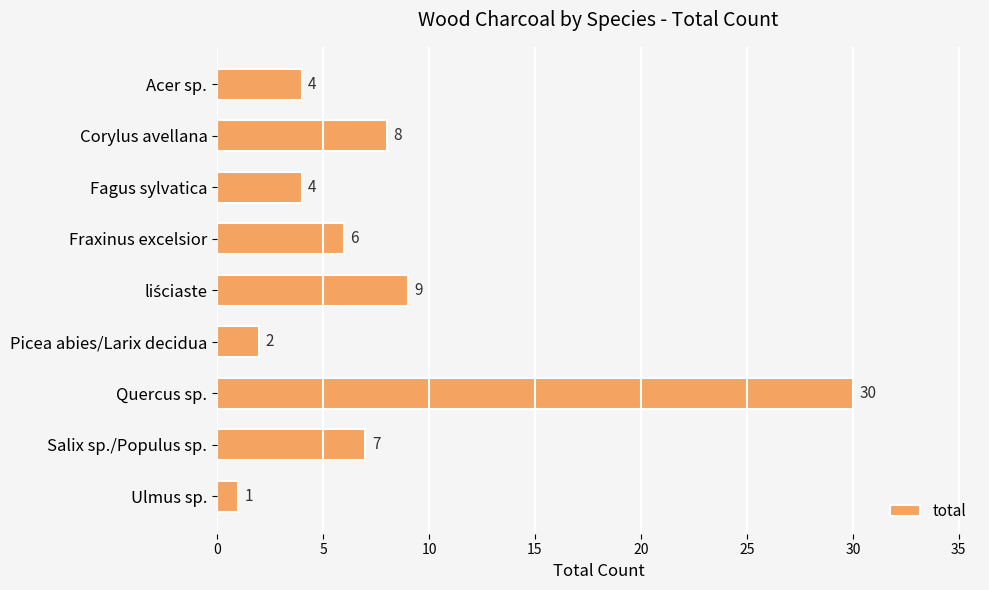

What is the greatest value displayed?

30